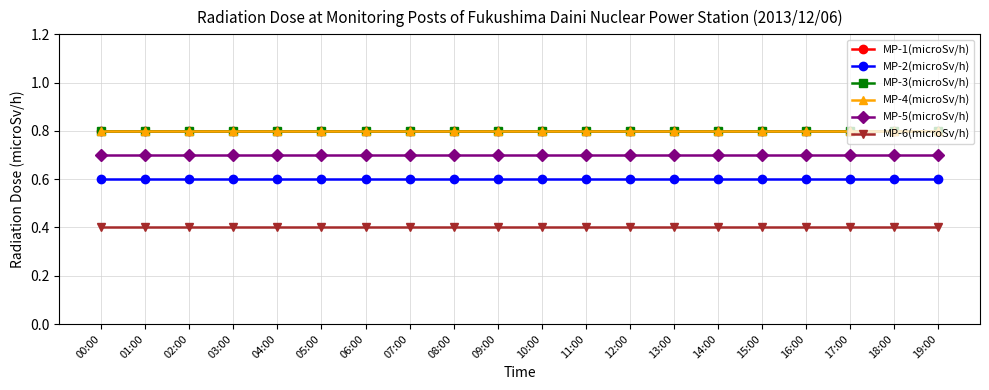

What is the total value across all series at 02:00?

4.1